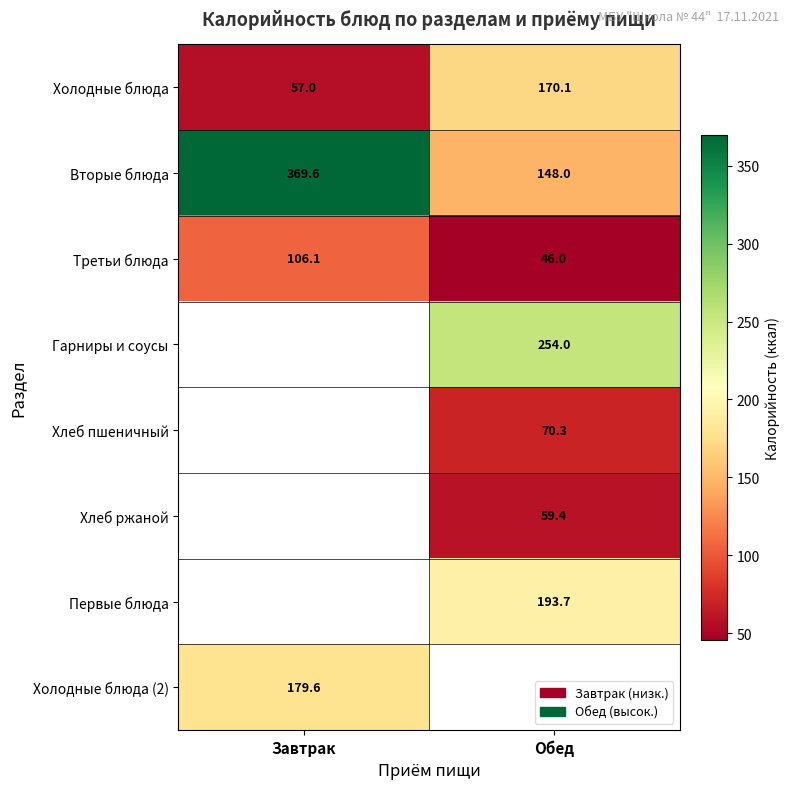

Is the value of Третьи блюда at Завтрак greater than the value of Хлеб пшеничный at Обед?

Yes